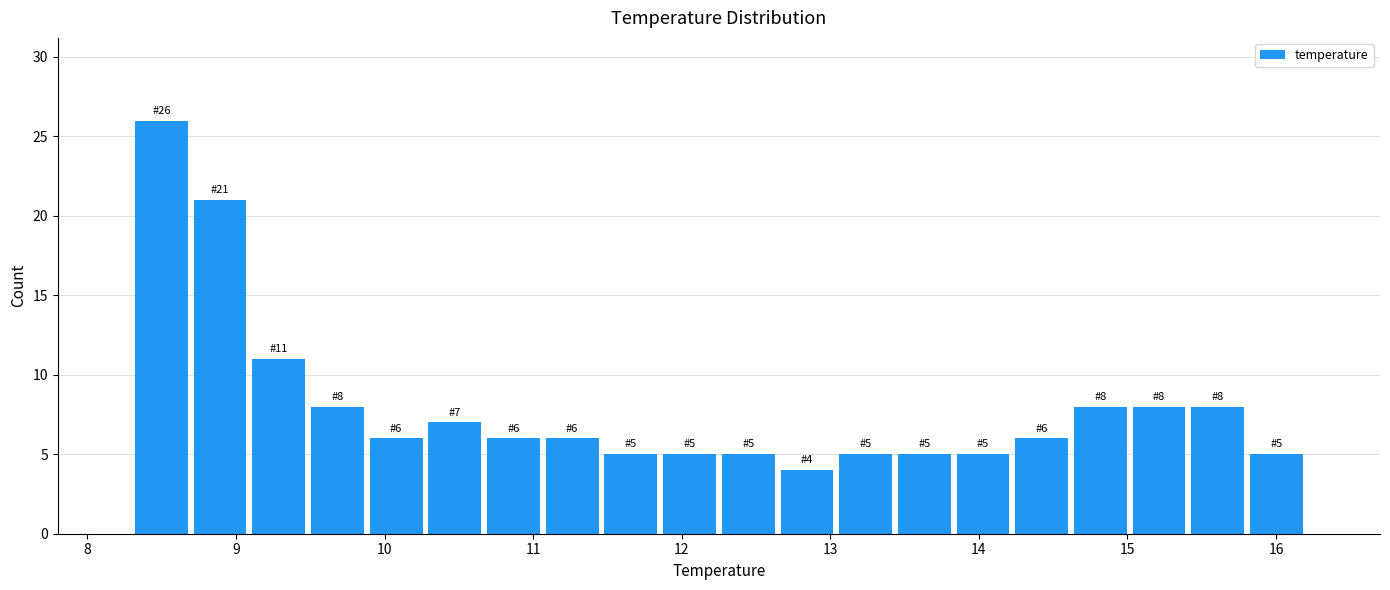

Around what value on the x-axis is the tallest bar? Give the approximate position of its centre, as read against the axis.

8.5